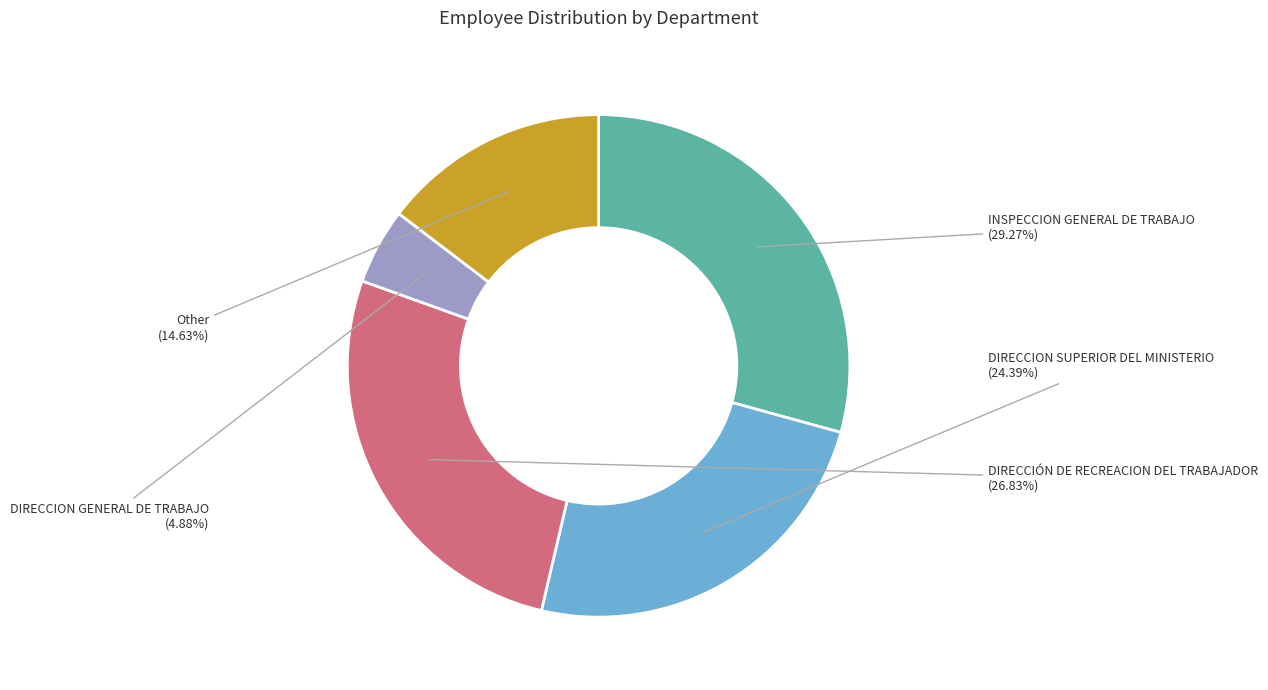

Rank the categories by value from lowest to highest.

DIRECCION GENERAL DE TRABAJO, Other, DIRECCION SUPERIOR DEL MINISTERIO, DIRECCIÓN DE RECREACION DEL TRABAJADOR, INSPECCION GENERAL DE TRABAJO